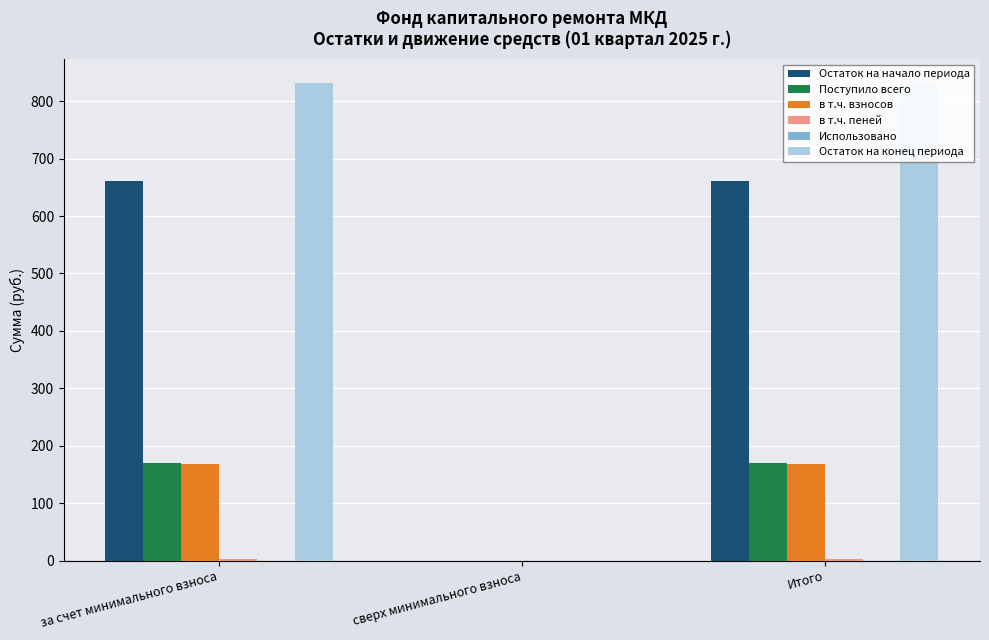

Is it true that Остаток на начало периода equals 1096.3 at Итого?

False